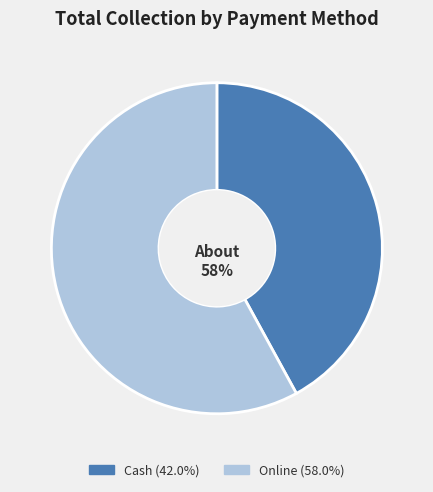

True or false: Online accounts for 46% of the total.

False